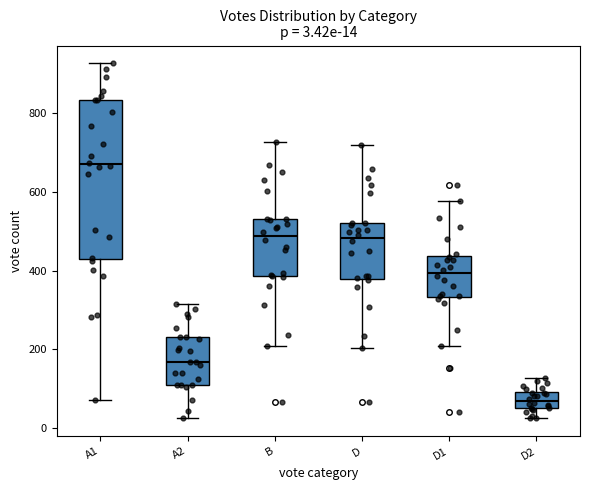

Which box is the tallest, from its lower edge to its upper edge?

A1